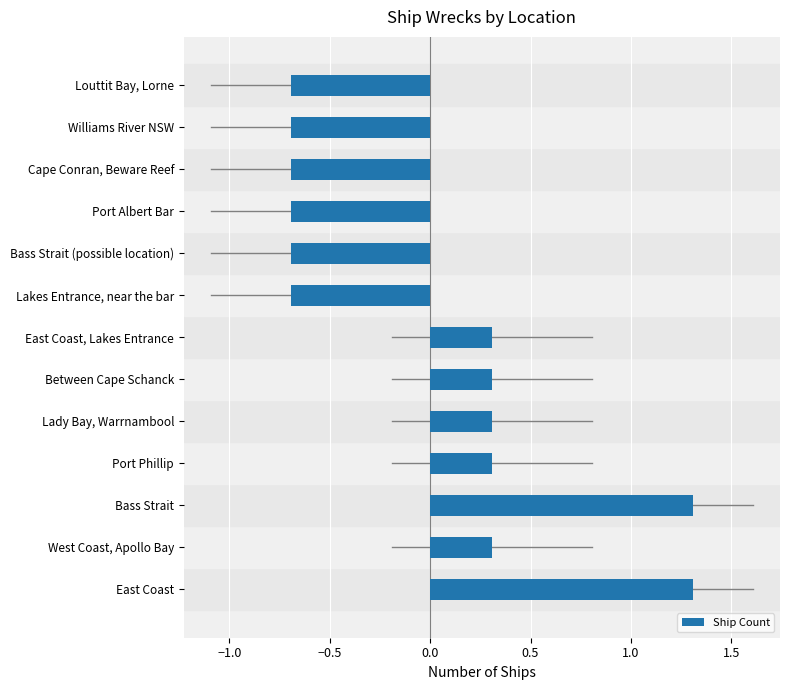

How many values are between 0 and 1?

5